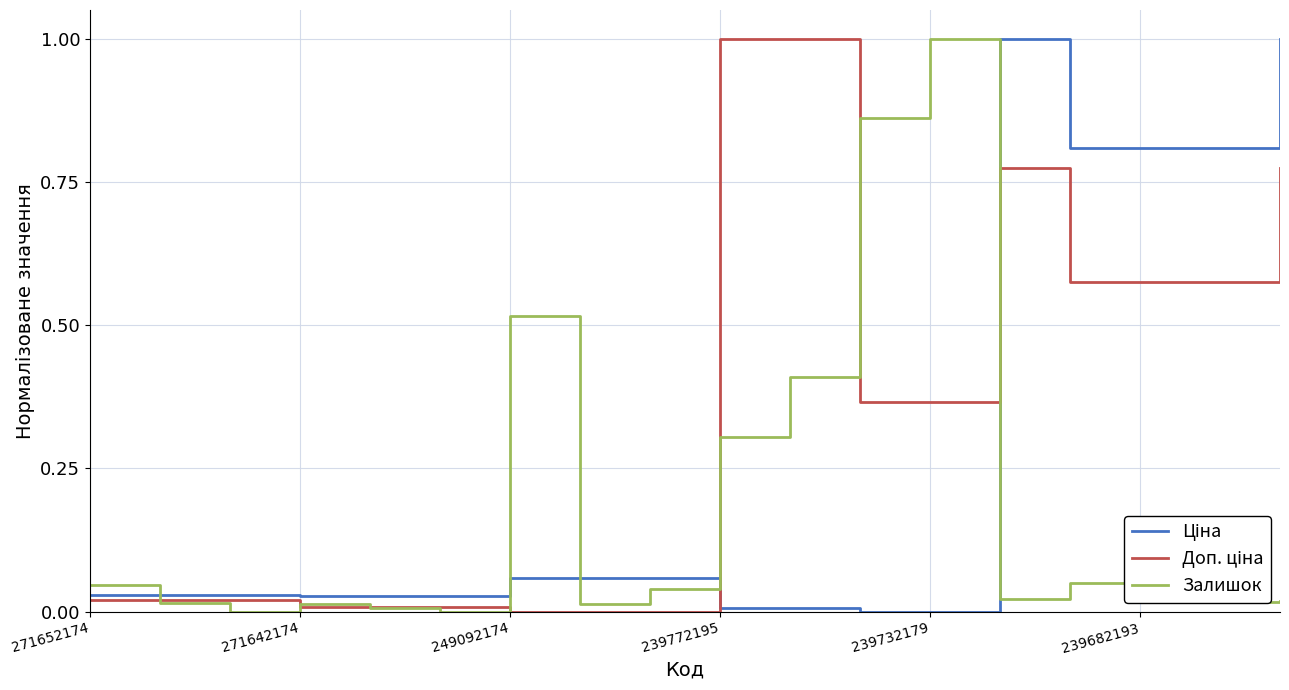

Between which two adjacent categories do Ціна and Доп. ціна first intersect?

8 and 9